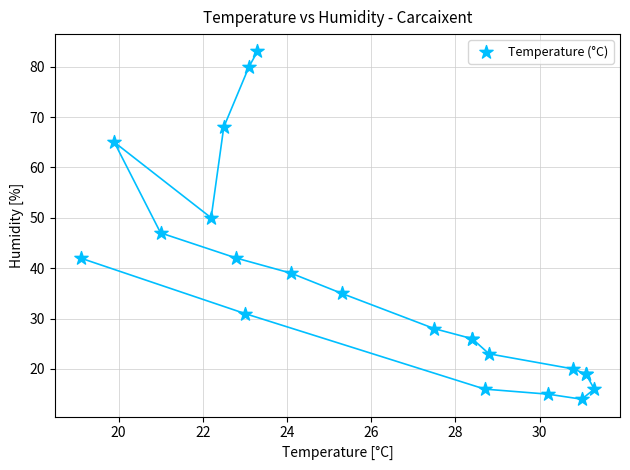

What Y value in the scatter plot is closest to 48?

47